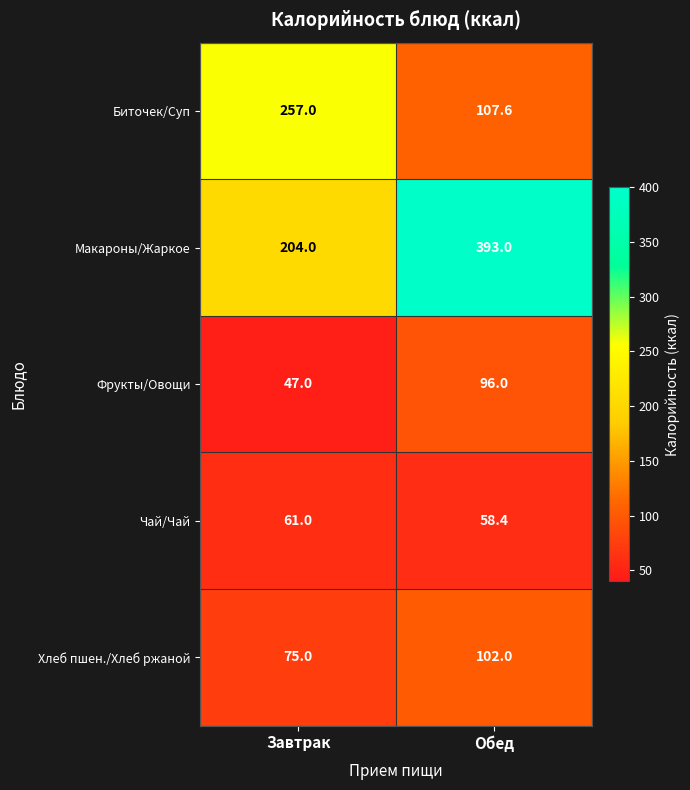

The value of Биточек/Суп at Завтрак is 386.9. True or false?

False